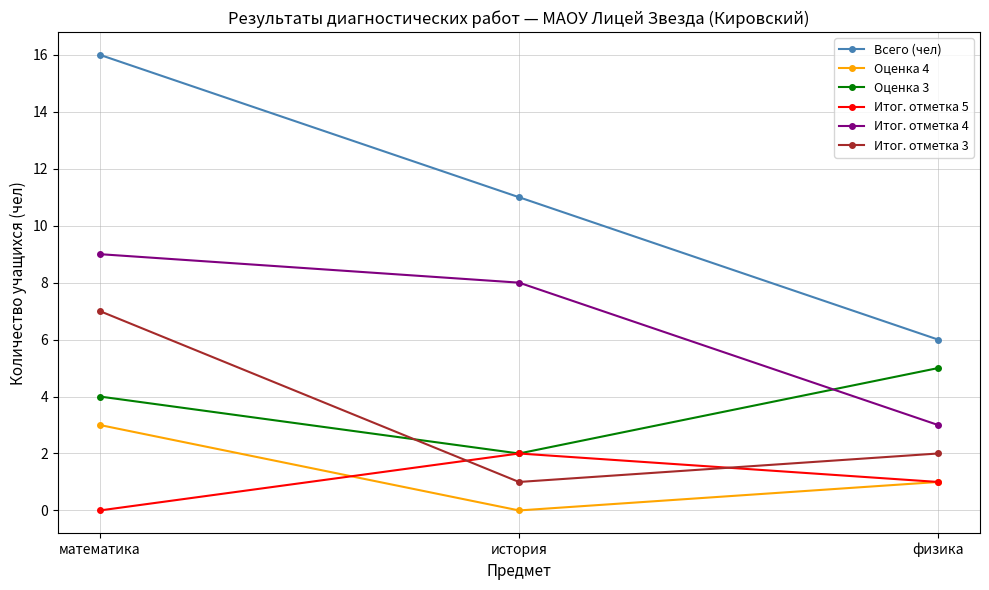

Is the value of Итог. отметка 5 at история greater than the value of Итог. отметка 4 at история?

No